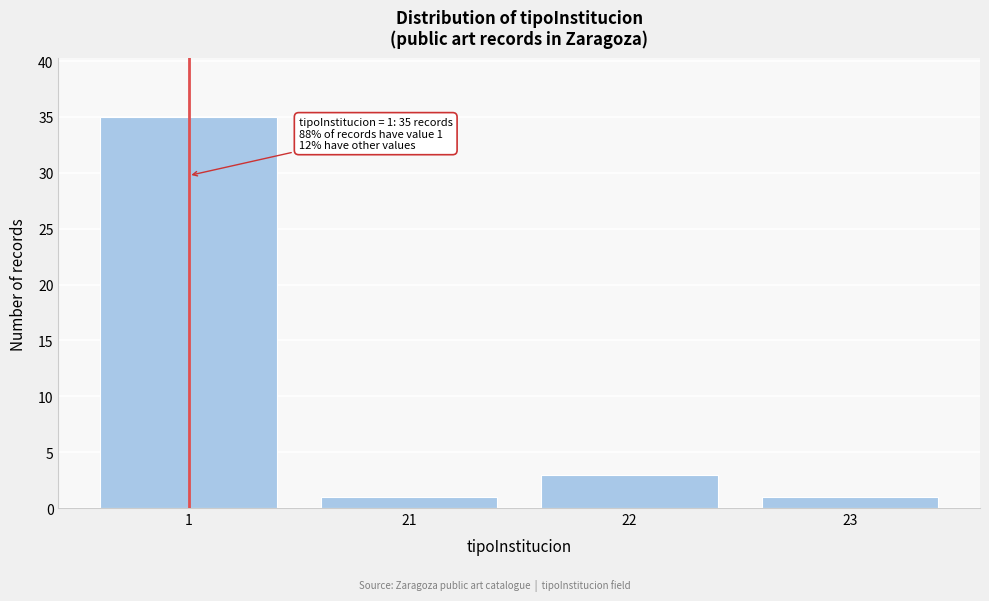

Reading right to left, transcribe all the data shown in this chart.

23=1	22=3	21=1	1=35